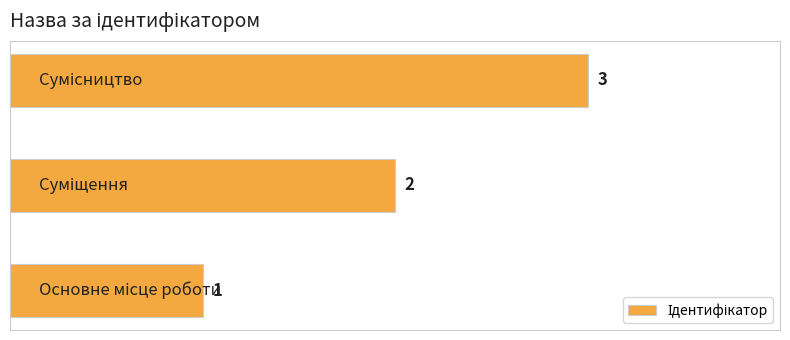

How many bars are there in total?

3